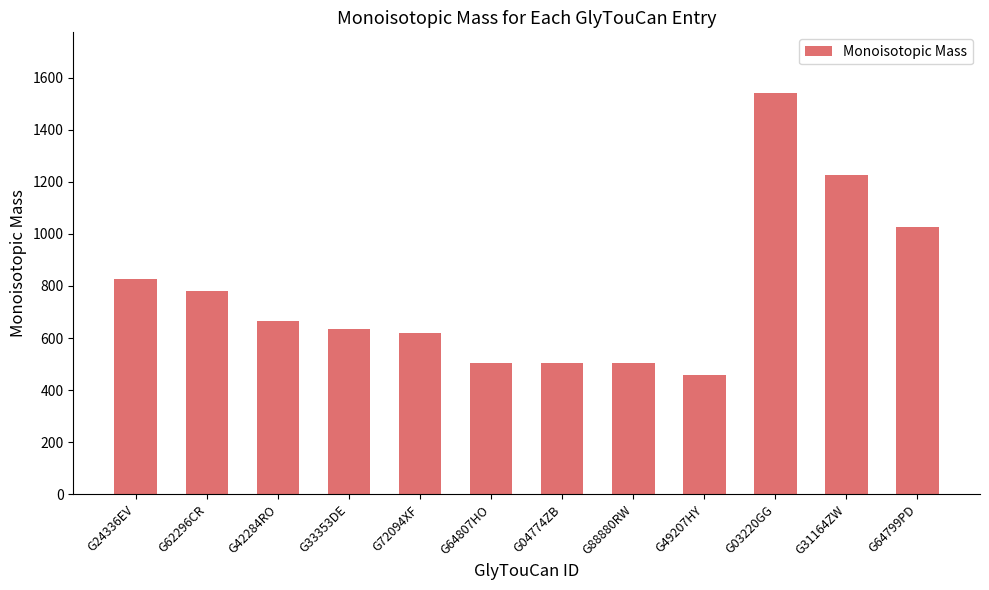

What is the difference between the second highest and minimum values?

766.2